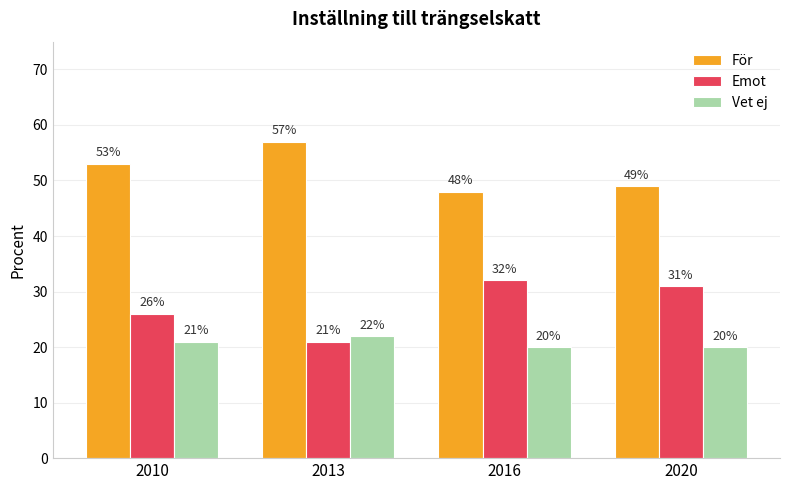

List the series in order of their overall mean, lowest first.

Vet ej, Emot, För